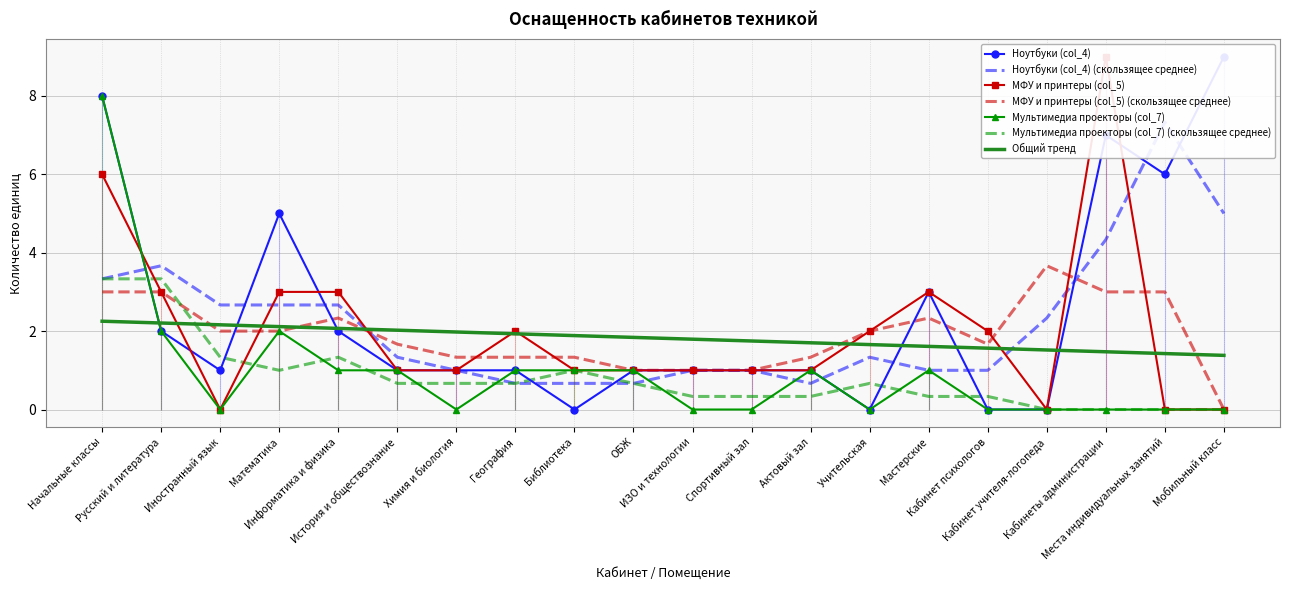

True or false: Ноутбуки (col_4) and МФУ и принтеры (col_5) cross at least once.

True